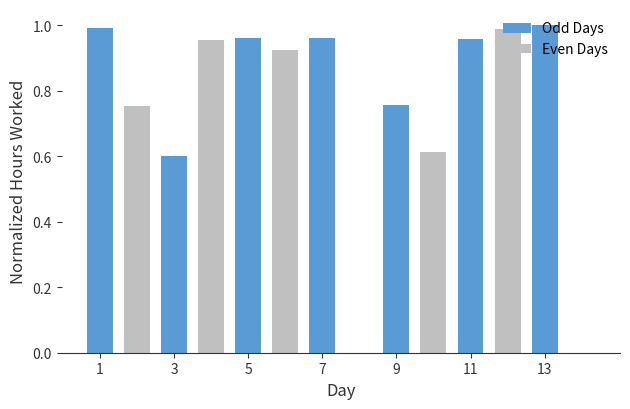

What is the sum of all values?

10.5